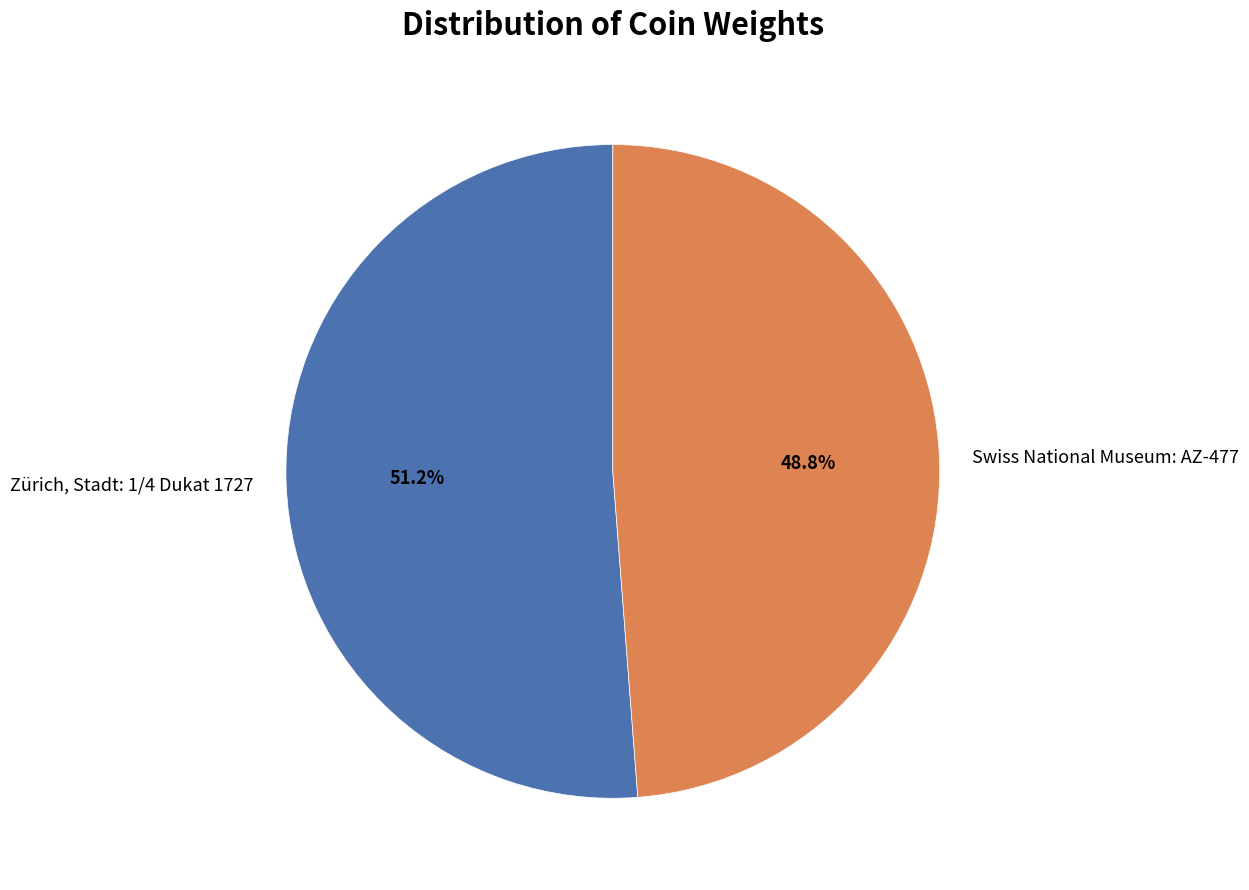

How many segments does this pie chart have?

2